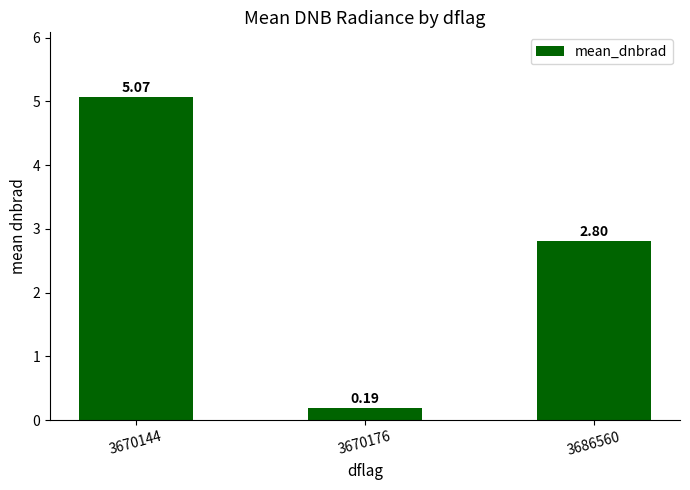

What is the sum of the values at 3686560 and 3670144?

7.9